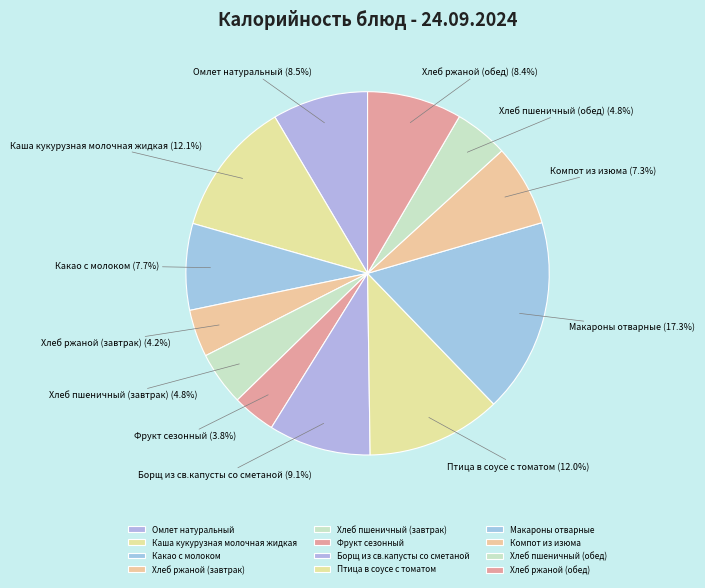

Which category has the biggest portion of the pie?

Макароны отварные